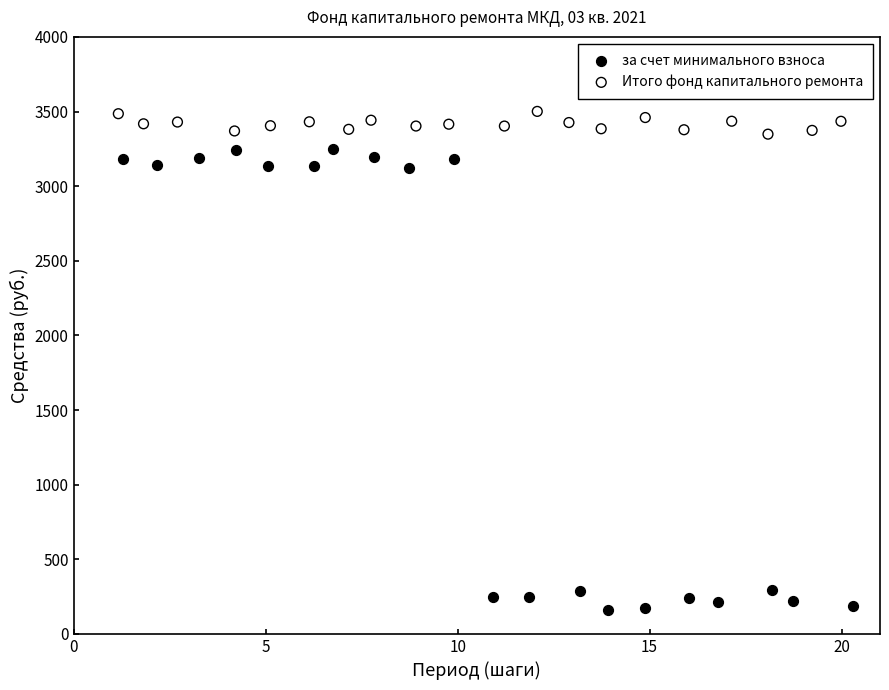

Which series contains the lowest Y value?

за счет минимального взноса